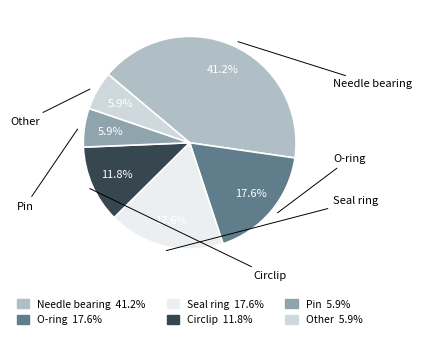

Does Pin account for over 50% of the chart?

No